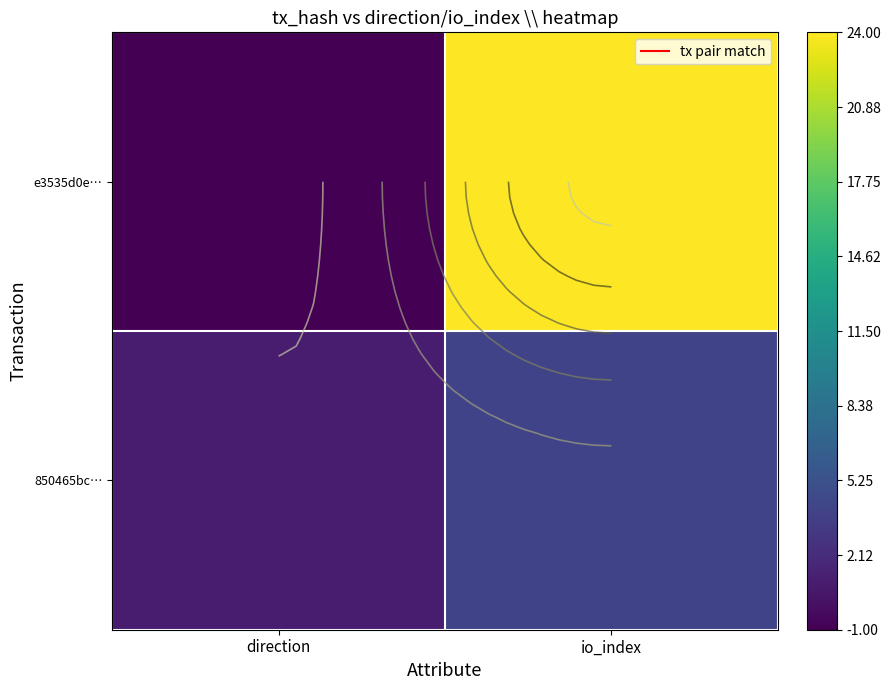

What value does the e3535d0e… series have at io_index, to the nearest 10?

20